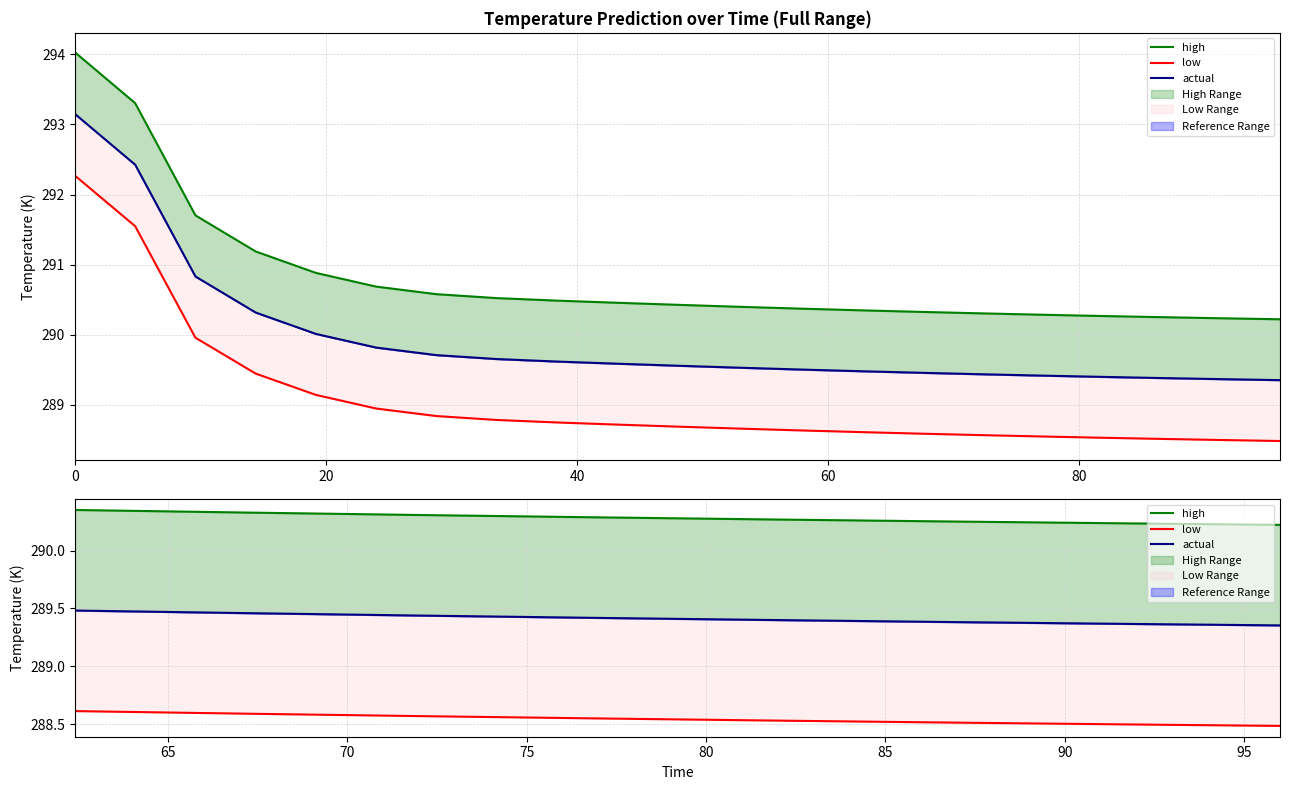

What is the average value of the actual series?

289.4